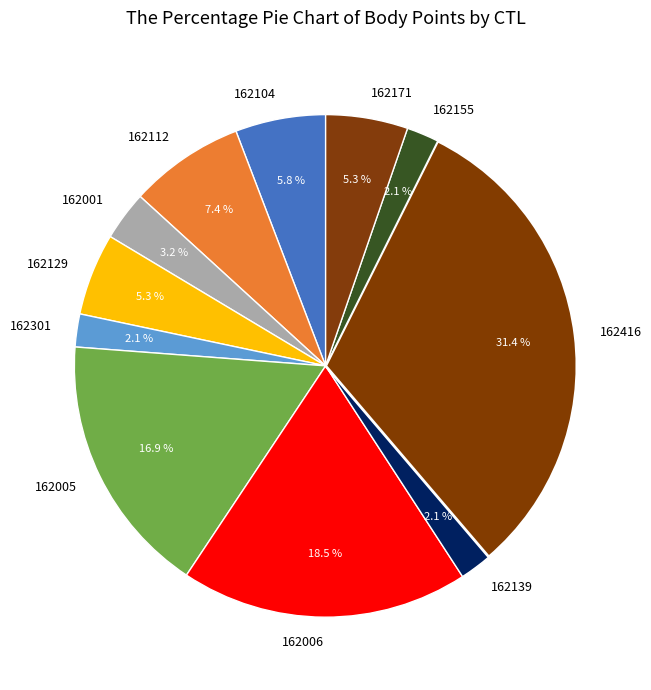

To the nearest percent, what is the difference between the largest and smallest slice percentages?

29%